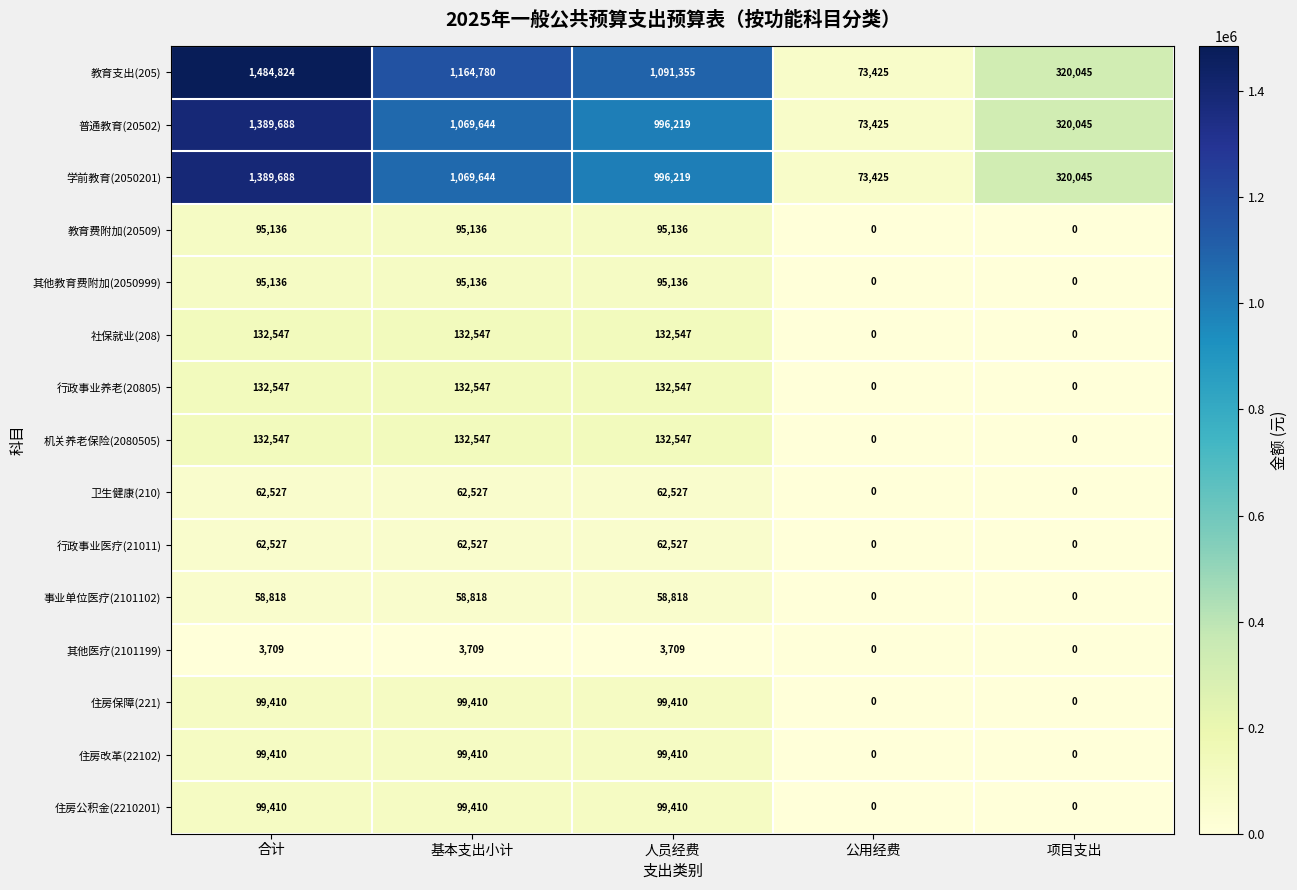

What is the spread (max minus min) of values at 基本支出小计?

1161071